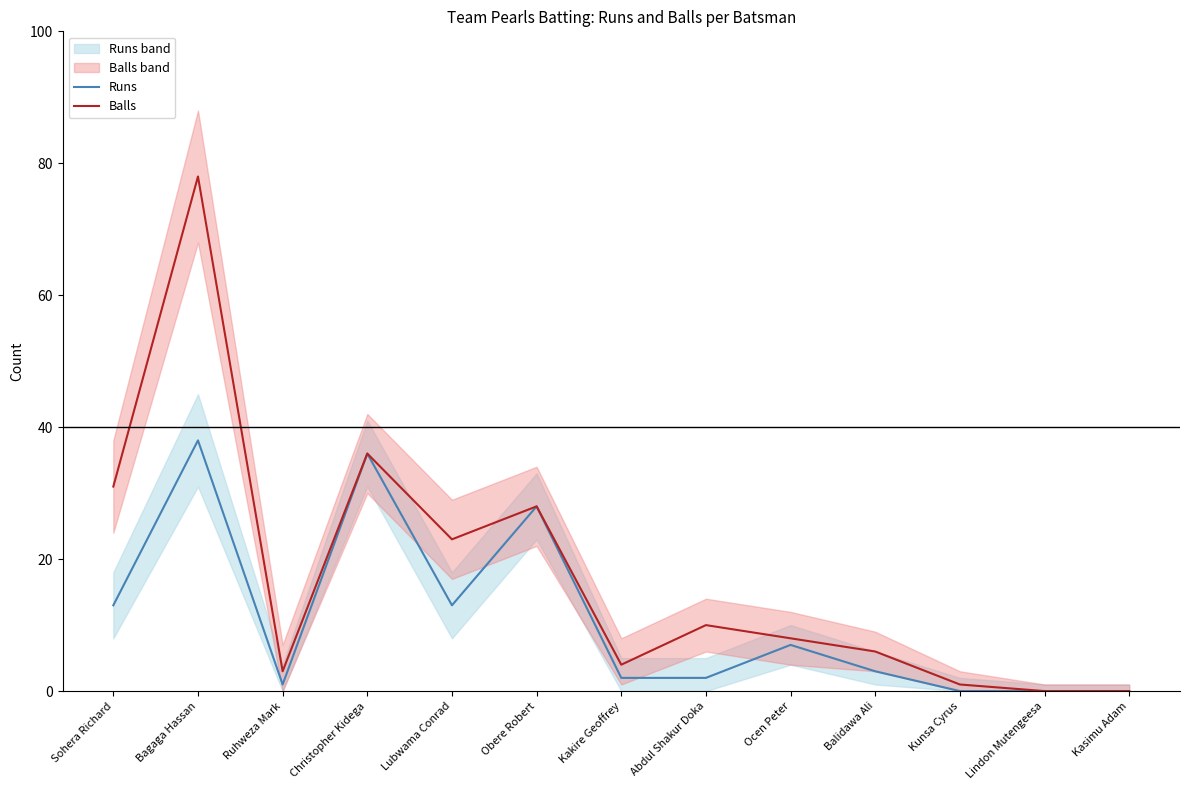

True or false: Runs and Balls cross at least once.

False